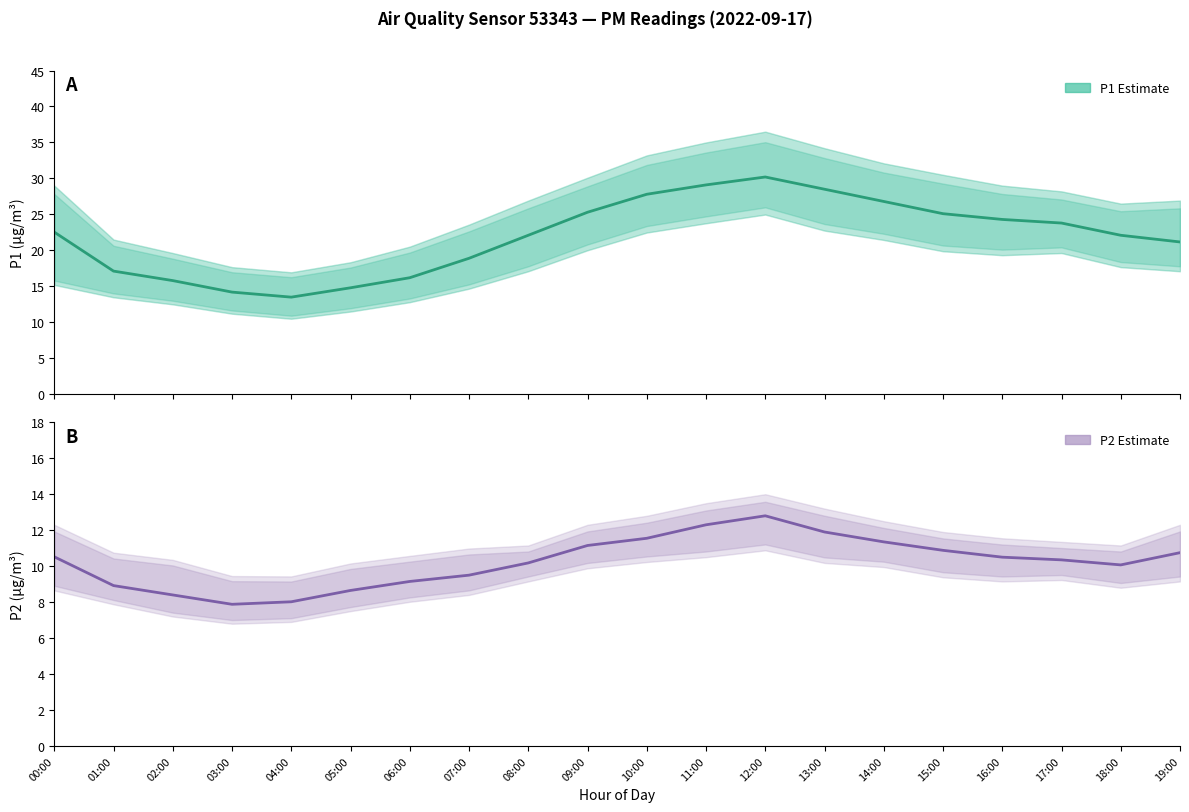

What is the sum of all P1 Estimate values?

439.3